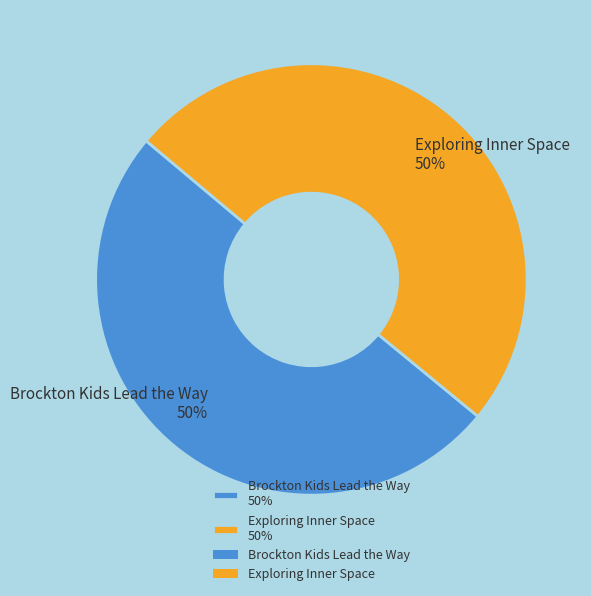

Combined, do Exploring Inner Space 50% and Brockton Kids Lead the Way 50% account for over 50%?

Yes